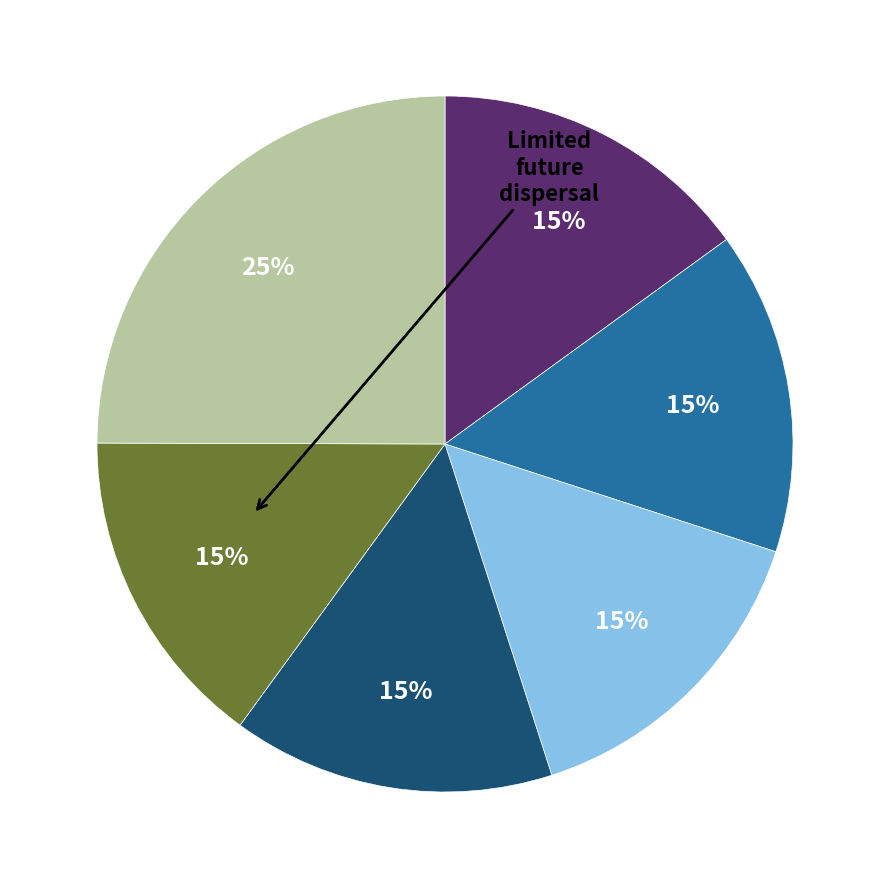

To the nearest percent, what is the average slice percentage?

17%